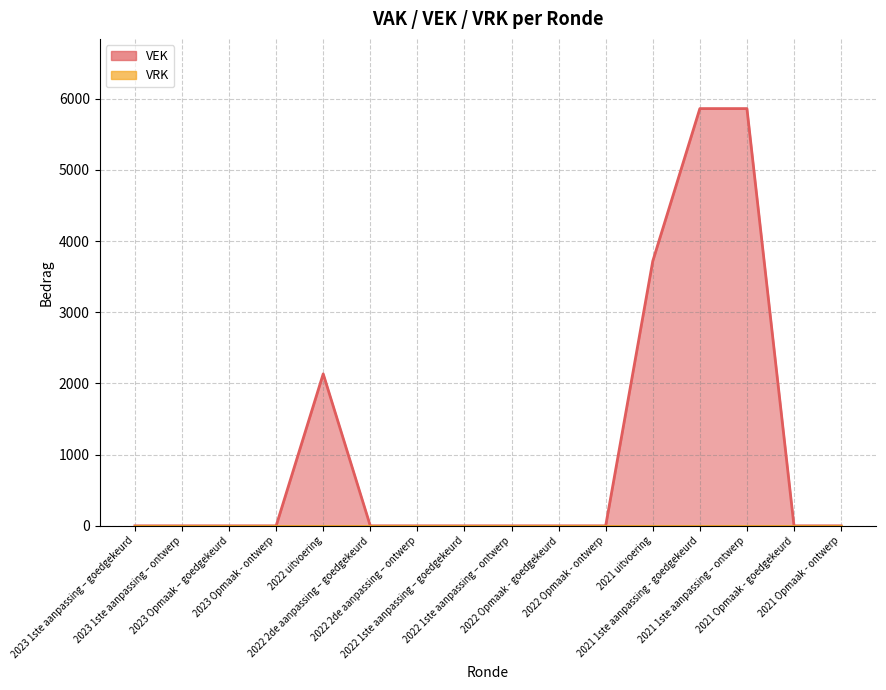

The chart shows a value of 2672 at 2023 Opmaak – goedgekeurd. True or false?

False